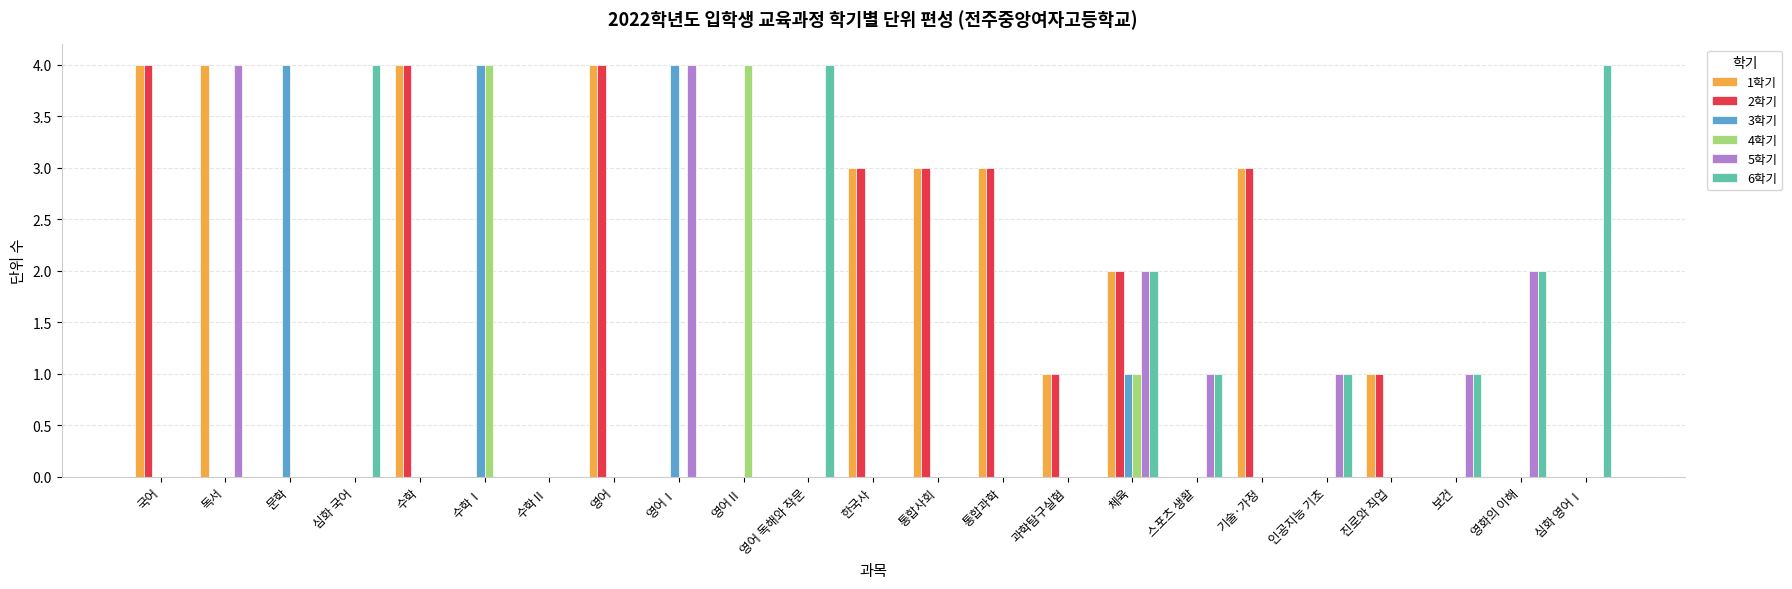

Which series changed the most between 수학Ⅱ and 영어Ⅱ?

4학기